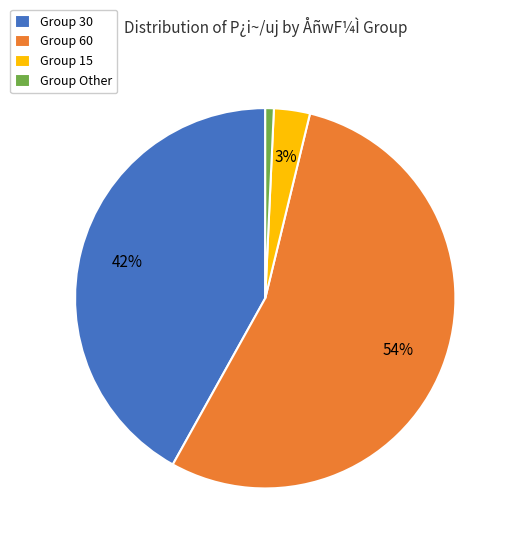

To the nearest percent, what is the average slice percentage?

25%